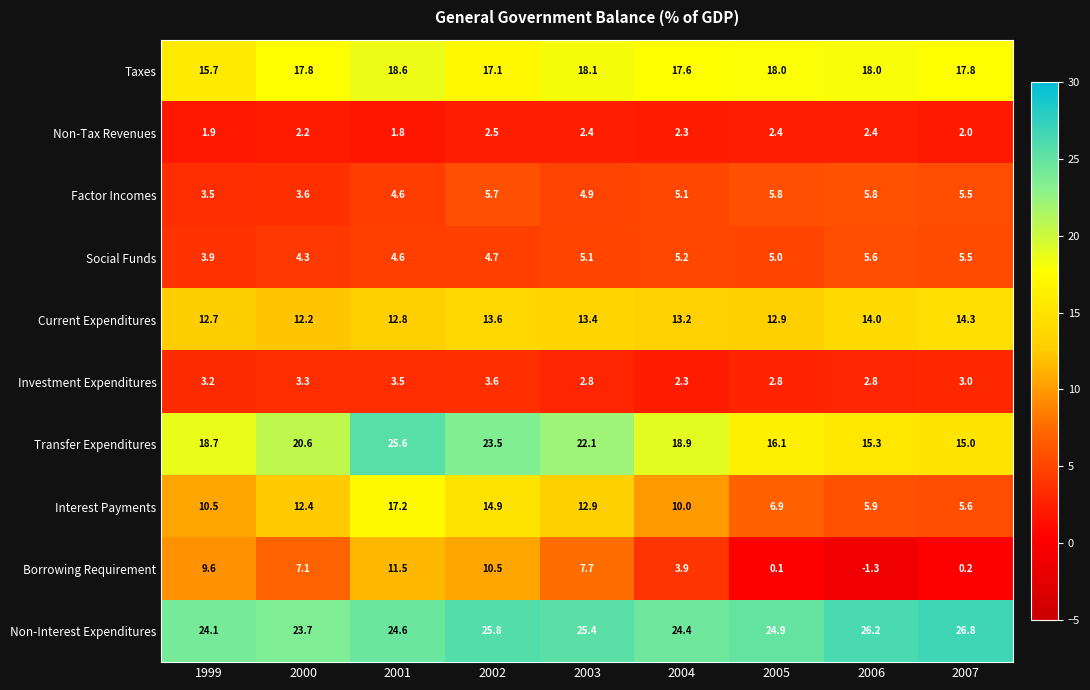

How many values in the Current Expenditures series exceed 13?

5